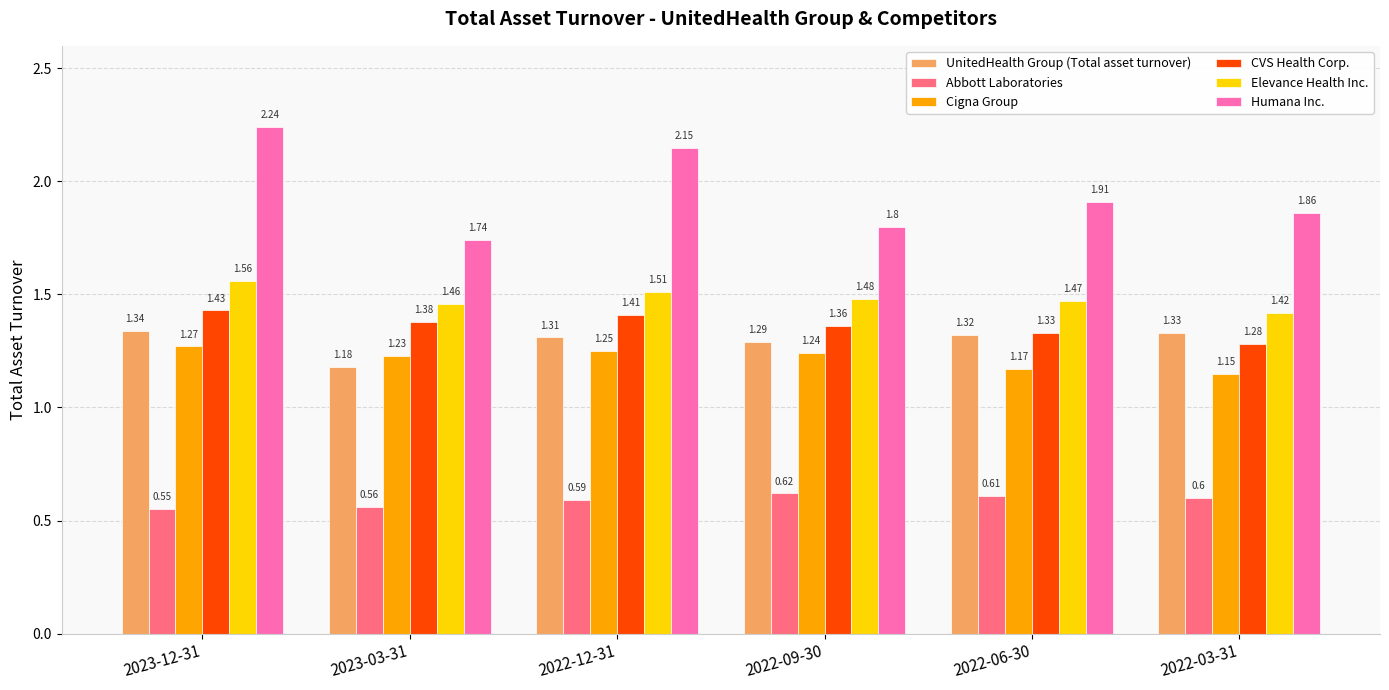

Which series has the largest range (max minus min)?

Humana Inc.